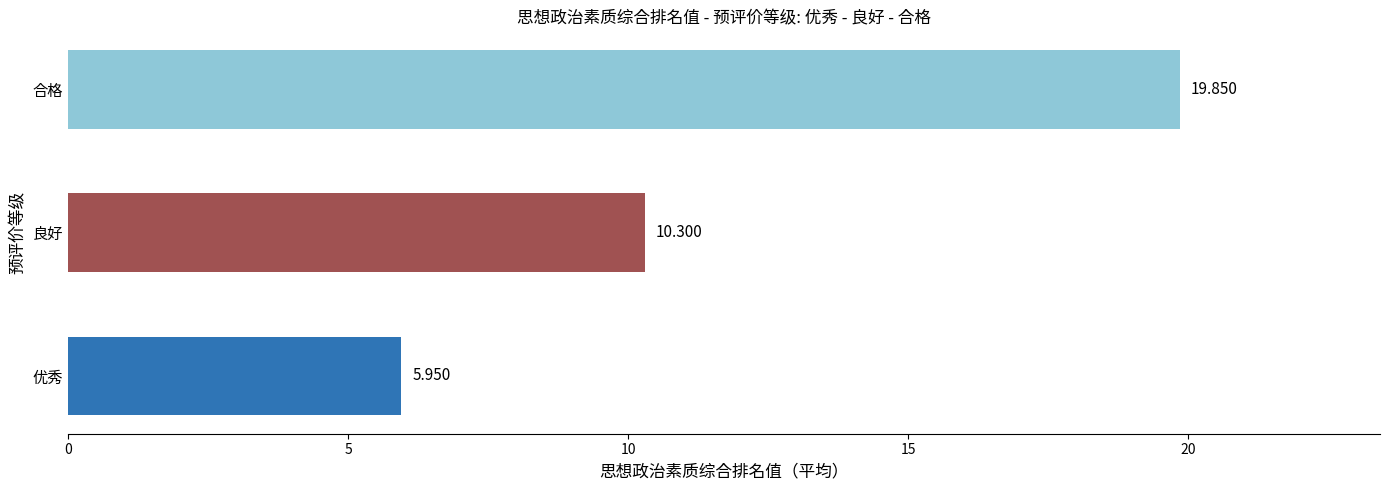

Between 优秀 and 良好, which is larger?

良好